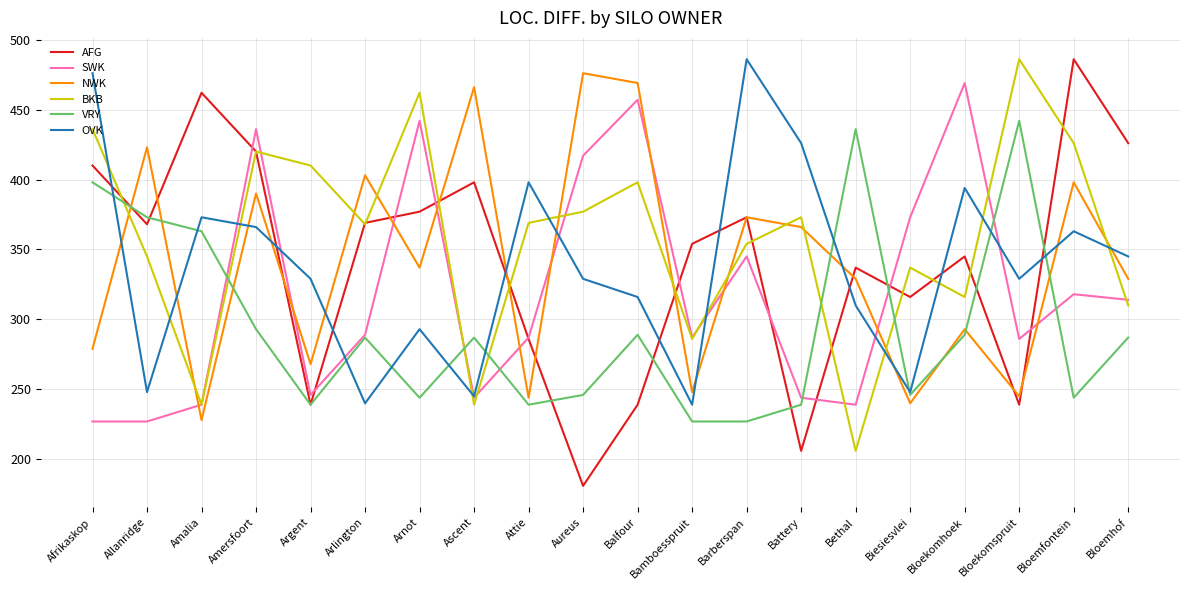

How many intersections are there between BKB and VRY?

6